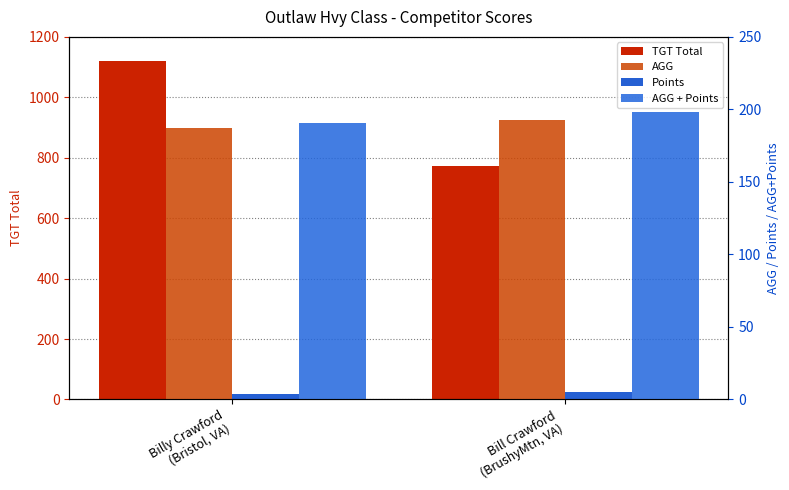

What is the total value across all series at Billy Crawford
(Bristol, VA)?

1502.7